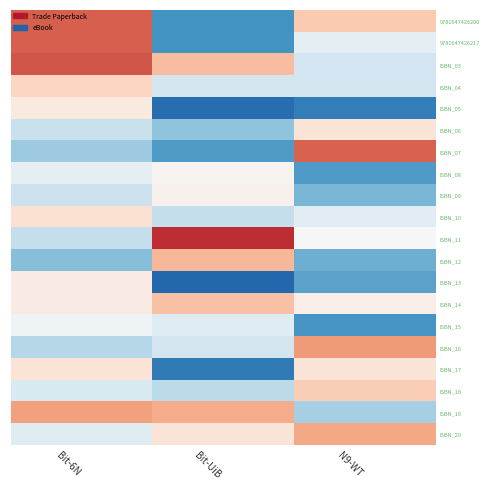

At which category is the sum across all series the highest?

Bit-6N